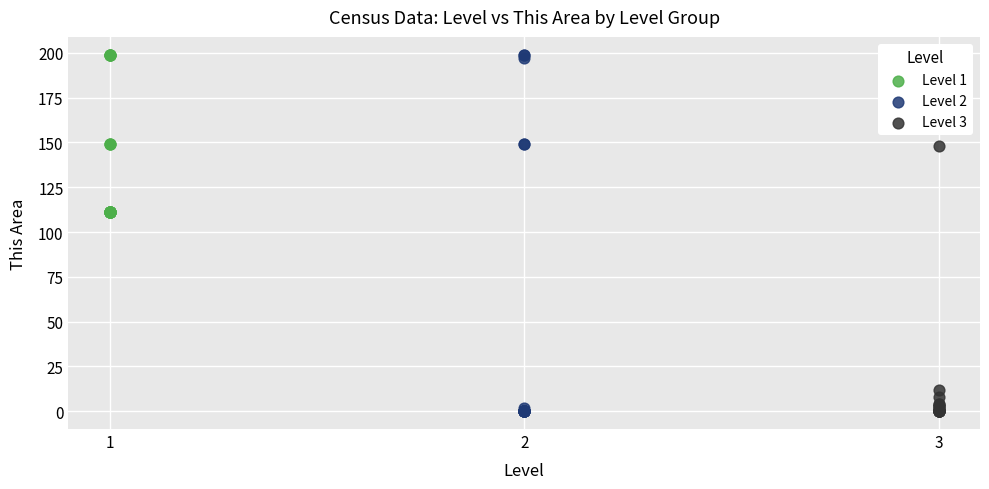

Which series has the largest Y range (max minus min)?

Level 2